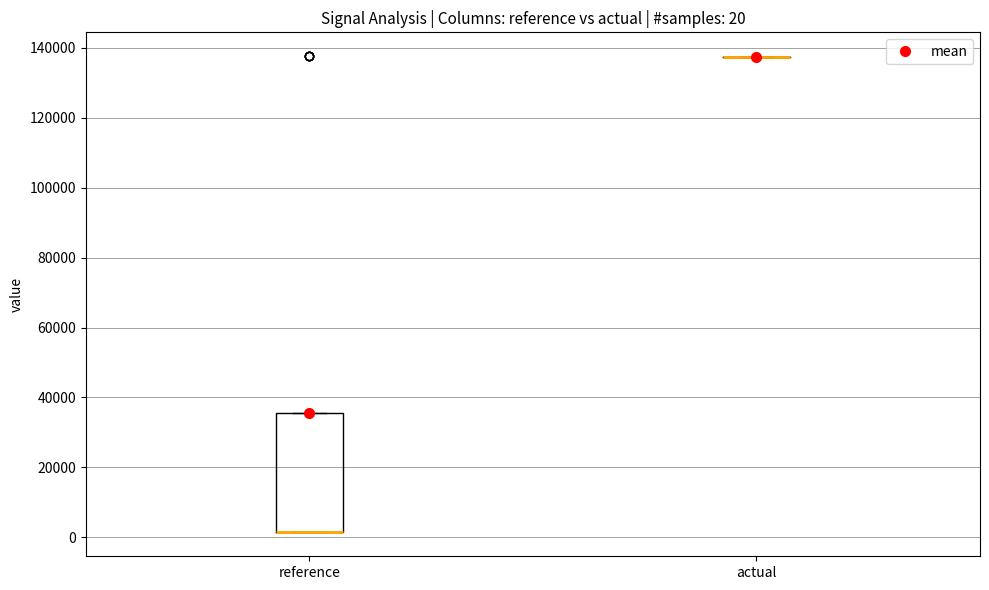

Which box is the tallest, from its lower edge to its upper edge?

reference